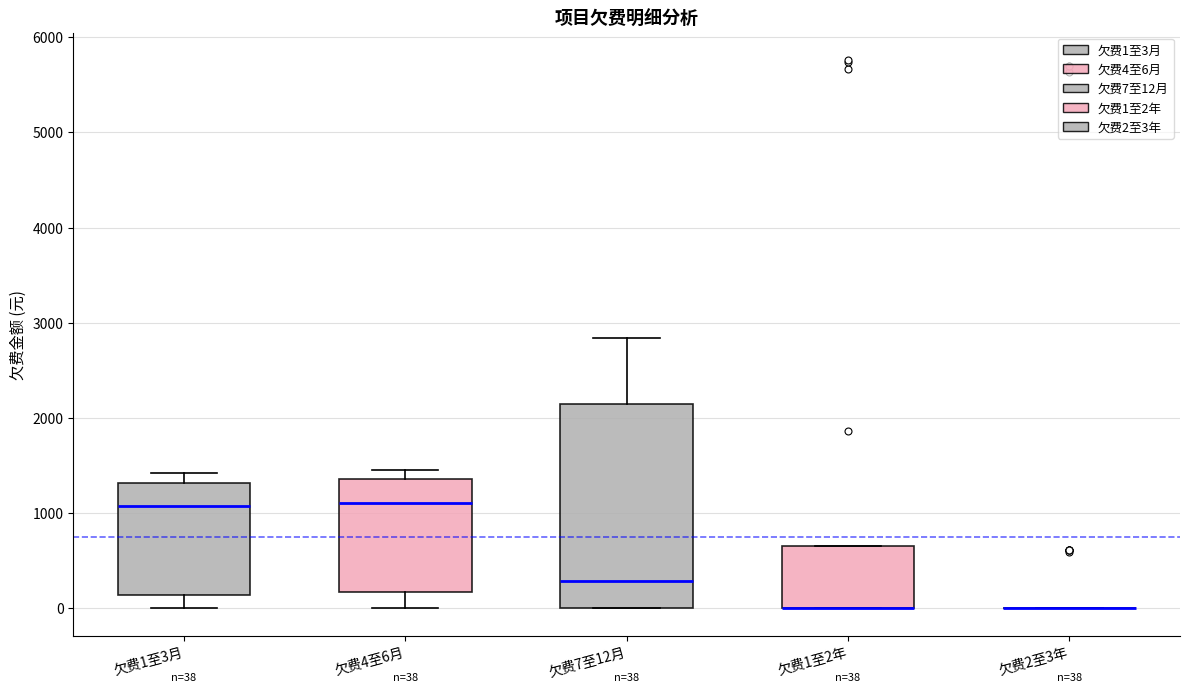

Which box is the tallest, from its lower edge to its upper edge?

欠费7至12月